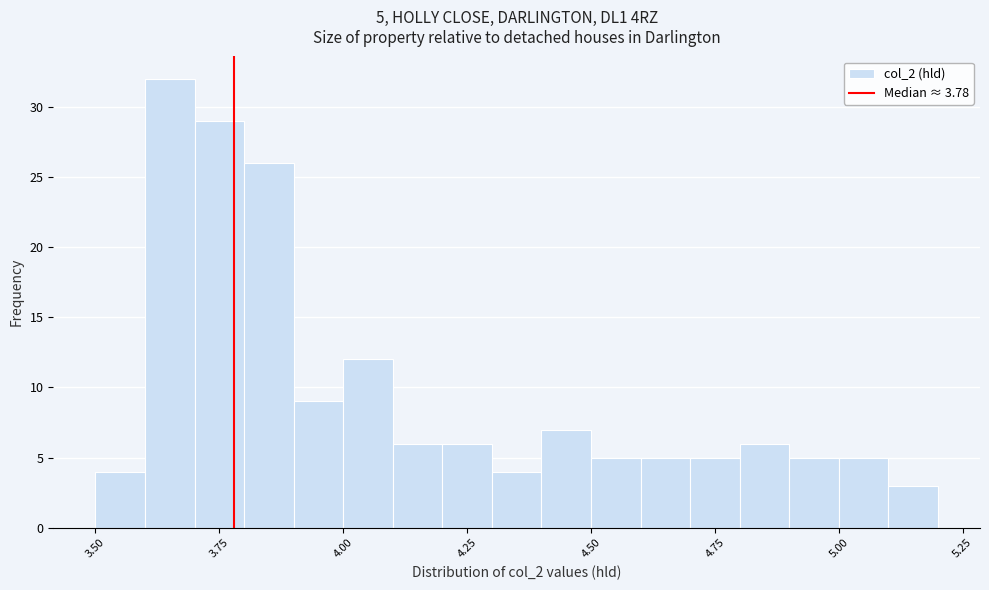

Read against the x-axis, roughly where is the centre of the tallest bar?

3.65